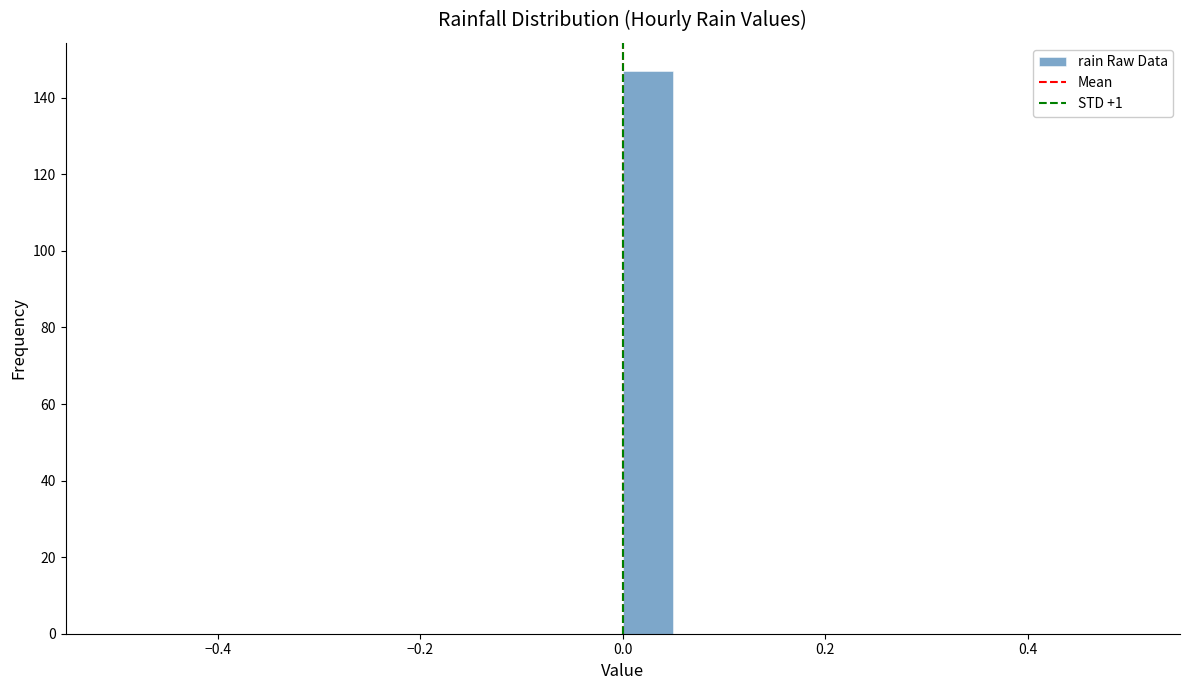

Read against the x-axis, roughly where is the centre of the tallest bar?

0.02